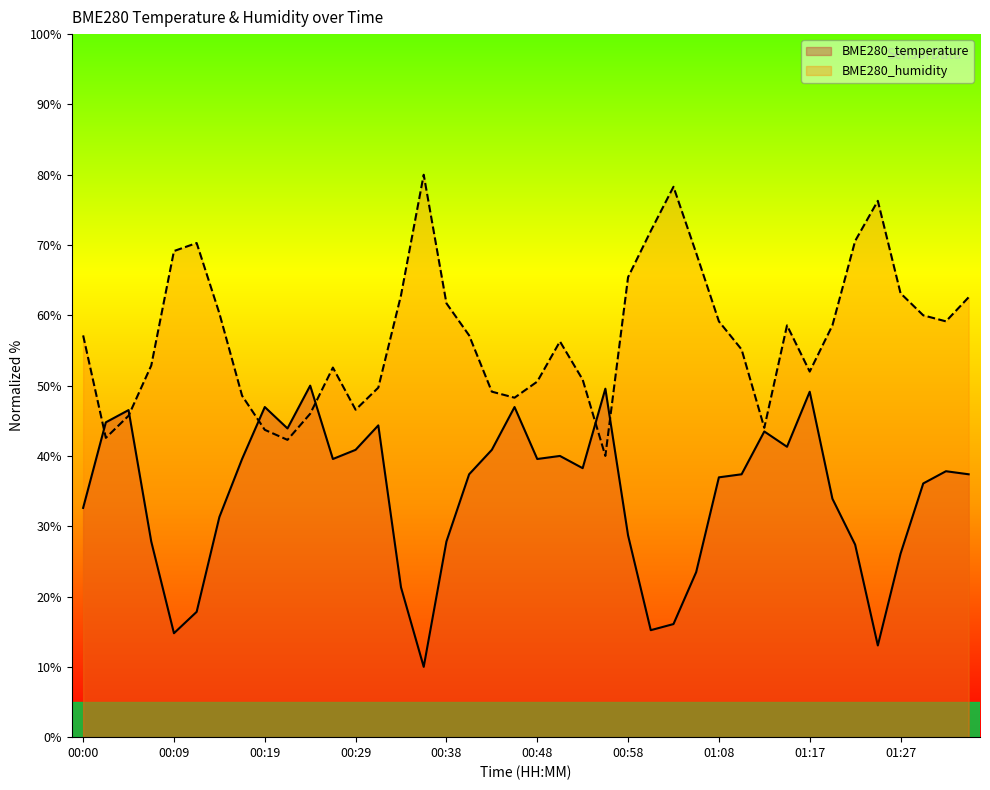

What is the total value across all series at 01:34?

100.0